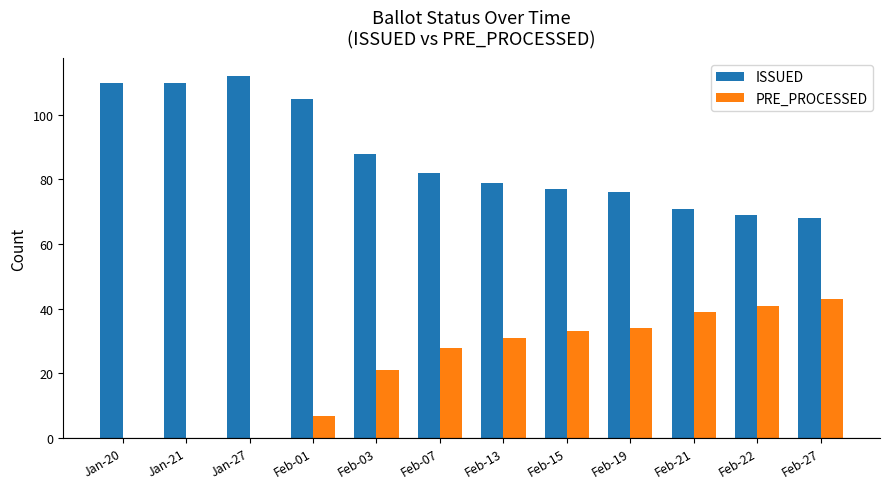

What is the total value across all series at Jan-21?

110